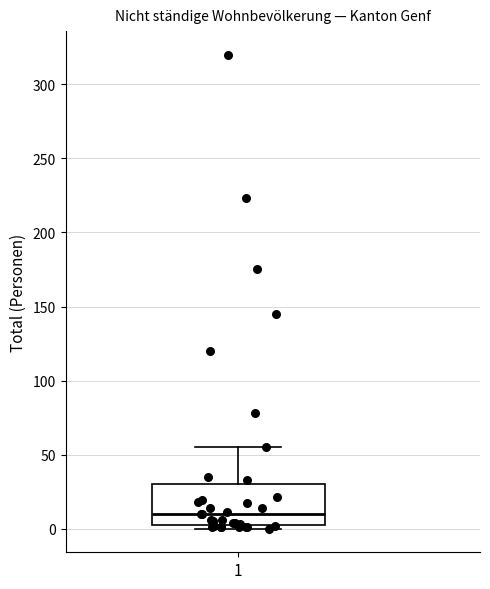

Transcribe this box plot: give where the median line is, the range the box spans, and where the two whiskers end, as read against the y-axis. The values are not printed on the chart, so give them approximately, as read against the axis.

median 10, box 0 to 30, whiskers 0 (just below the box's lower edge) to 55